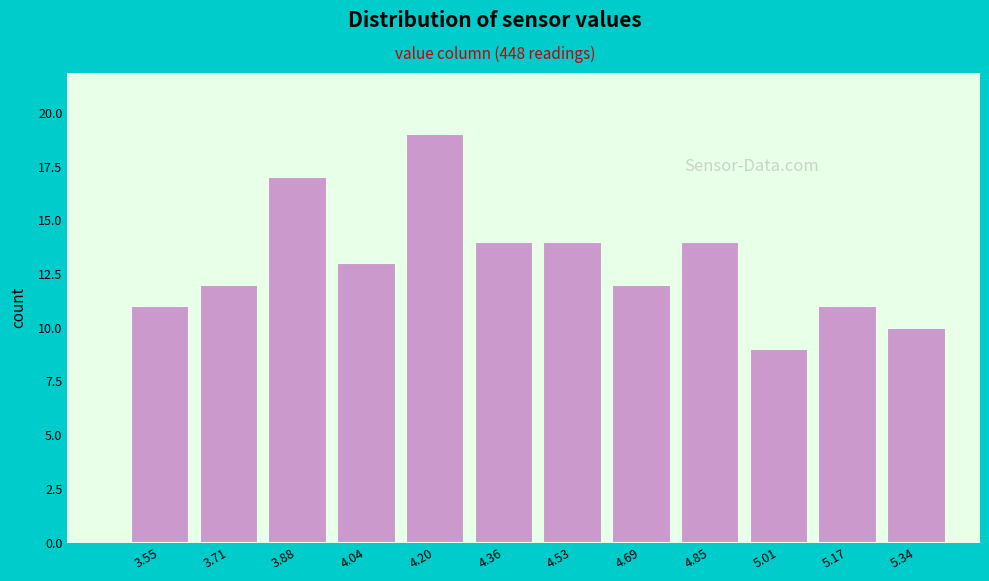

Reading left to right, what are all the values shown in this chart?

11	12	17	13	19	14	14	12	14	9	11	10